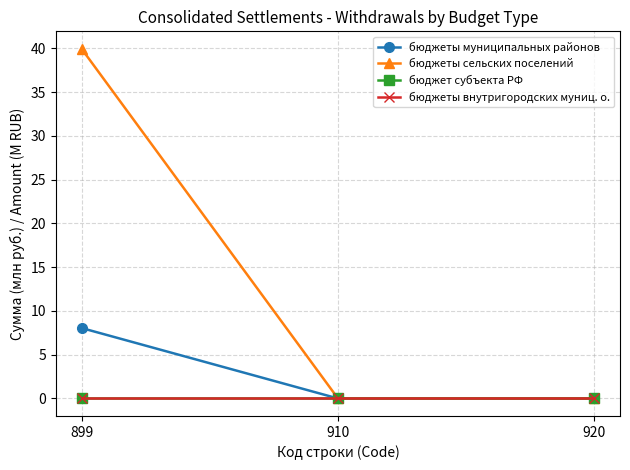

Is this an area chart (filled region under the line)?

No